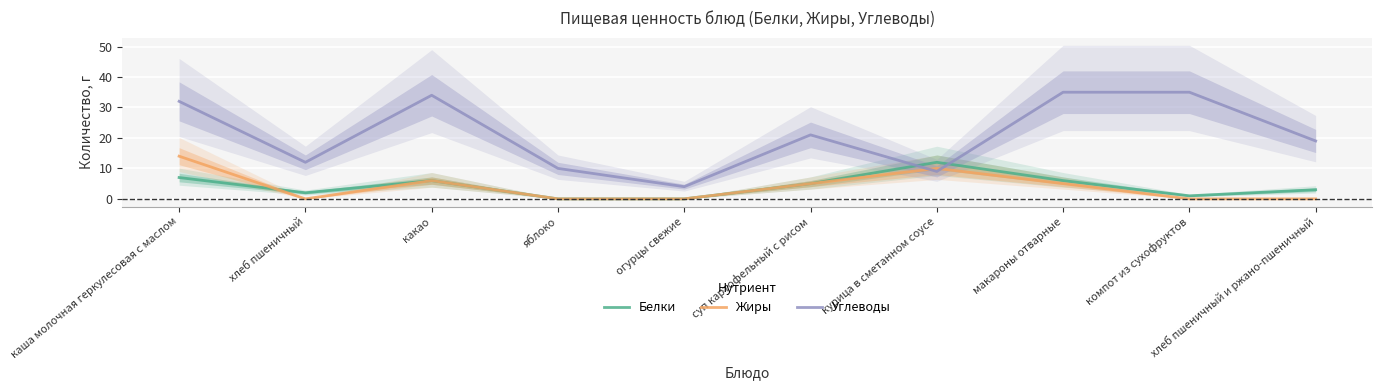

The value of Углеводы at хлеб пшеничный и ржано-пшеничный is 19. True or false?

True